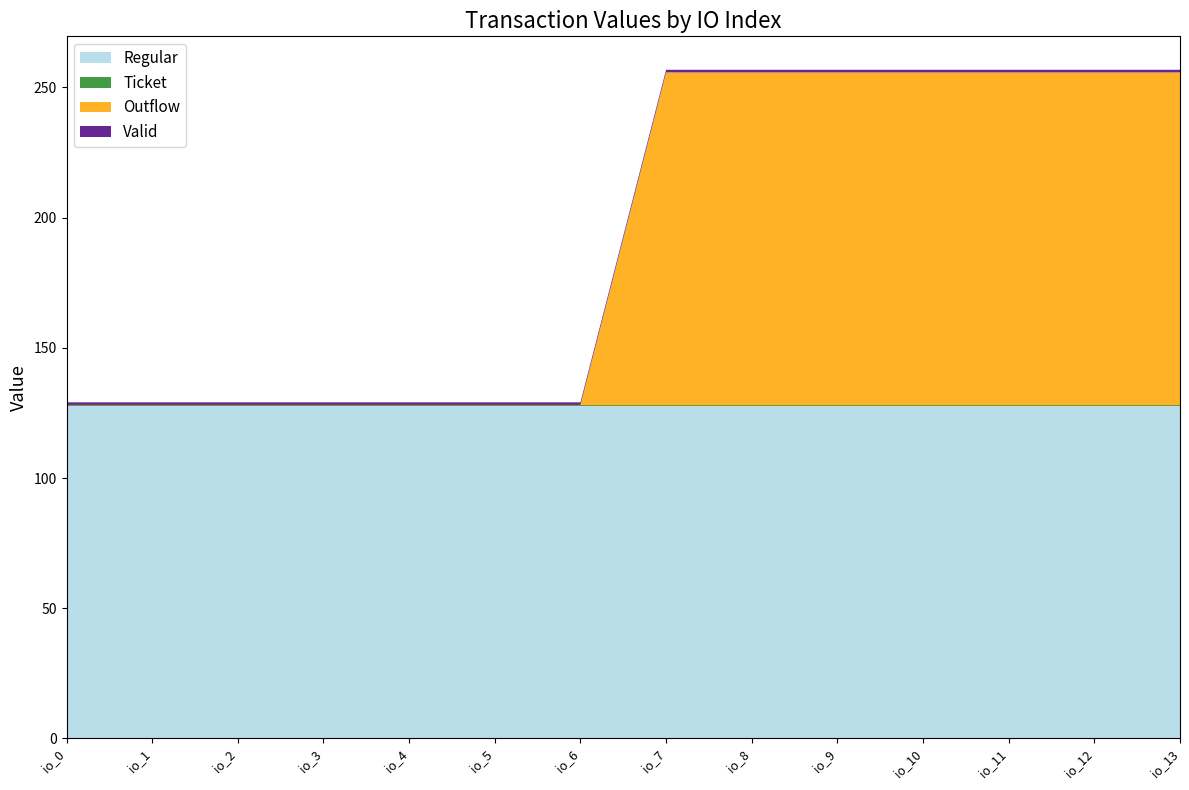

Reading left to right, list all the values displayed in this chart.

Regular: 127.8	127.8	127.8	127.8	127.8	127.8	127.8	127.8	127.8	127.8	127.8	127.8	127.8	127.8
Ticket: 0.1	0.1	0.1	0.1	0.1	0.1	0.1	0.1	0.1	0.1	0.1	0.1	0.1	0.1
Outflow: 0.1	0.1	0.1	0.1	0.1	0.1	0.1	127.8	127.8	127.8	127.8	127.8	127.8	127.8
Valid: 1.0	1.0	1.0	1.0	1.0	1.0	1.0	1.0	1.0	1.0	1.0	1.0	1.0	1.0